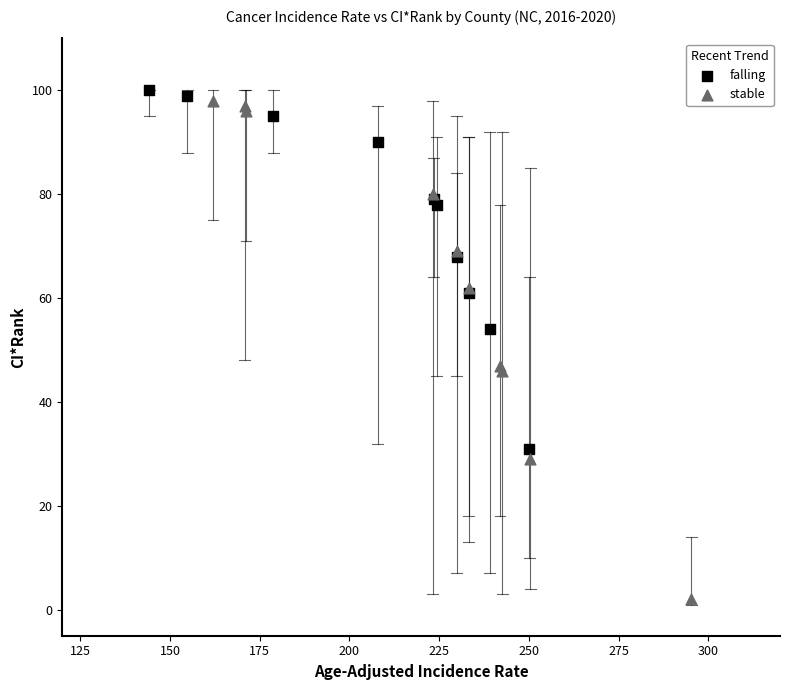

Which series contains the highest Y value?

falling